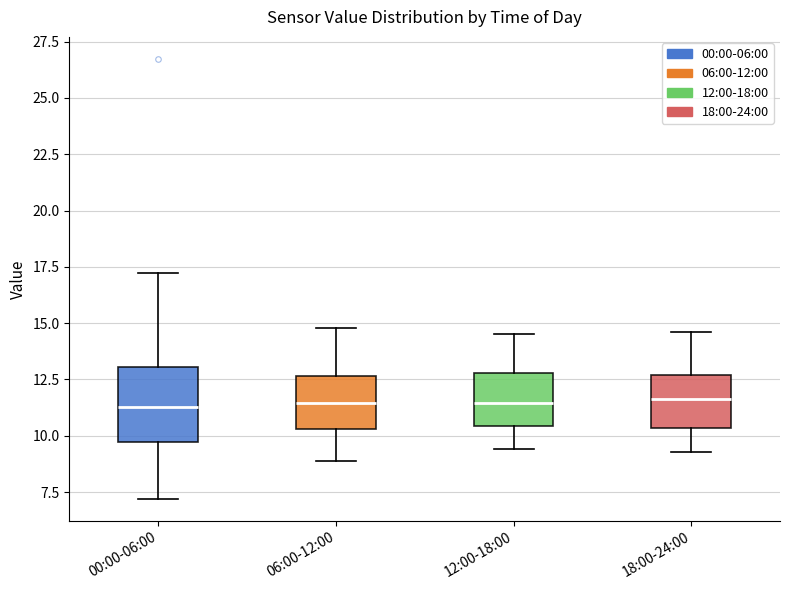

Where is the upper edge of the box for 18:00-24:00 on the y-axis? The values are not printed on the chart, so give them approximately, as read against the axis.

12.5